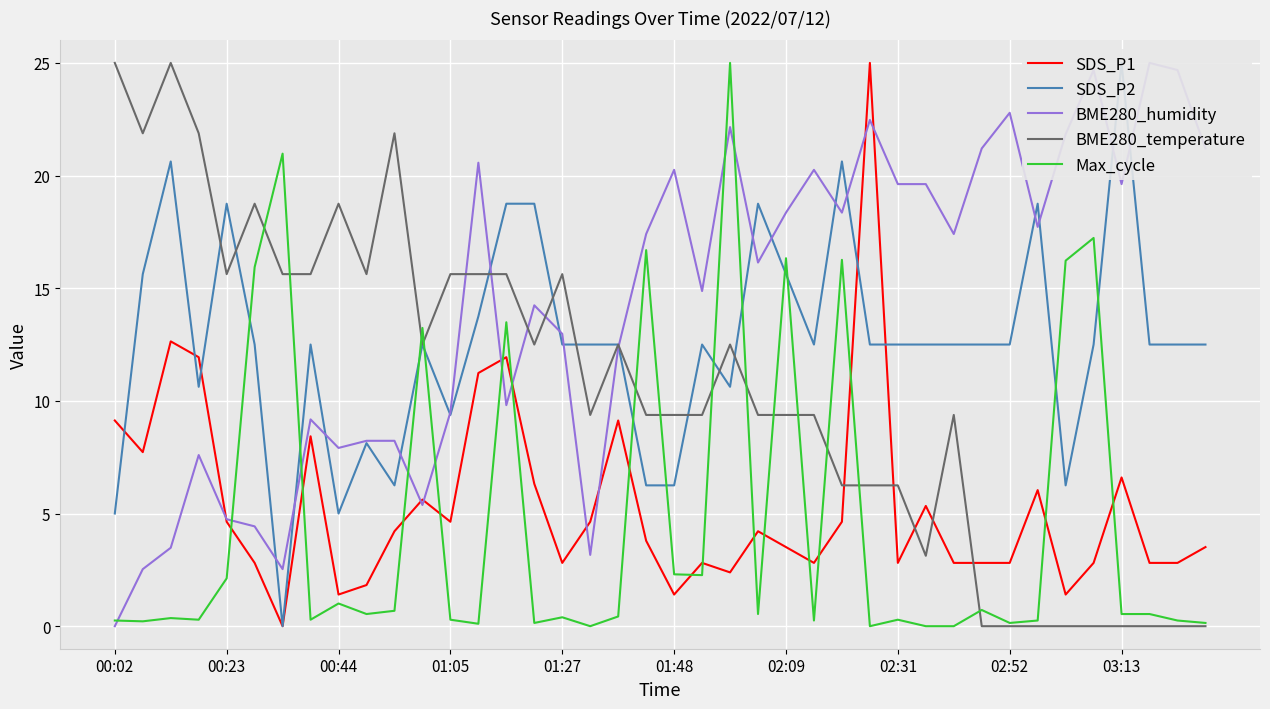

True or false: SDS_P1 and BME280_temperature intersect in this chart.

True